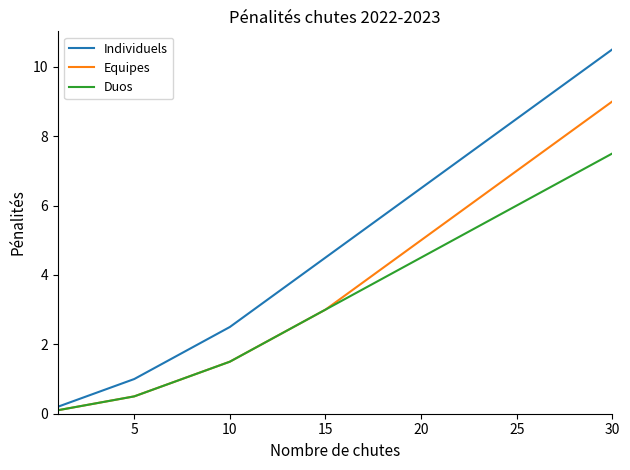

Which series has the largest range (max minus min)?

Individuels